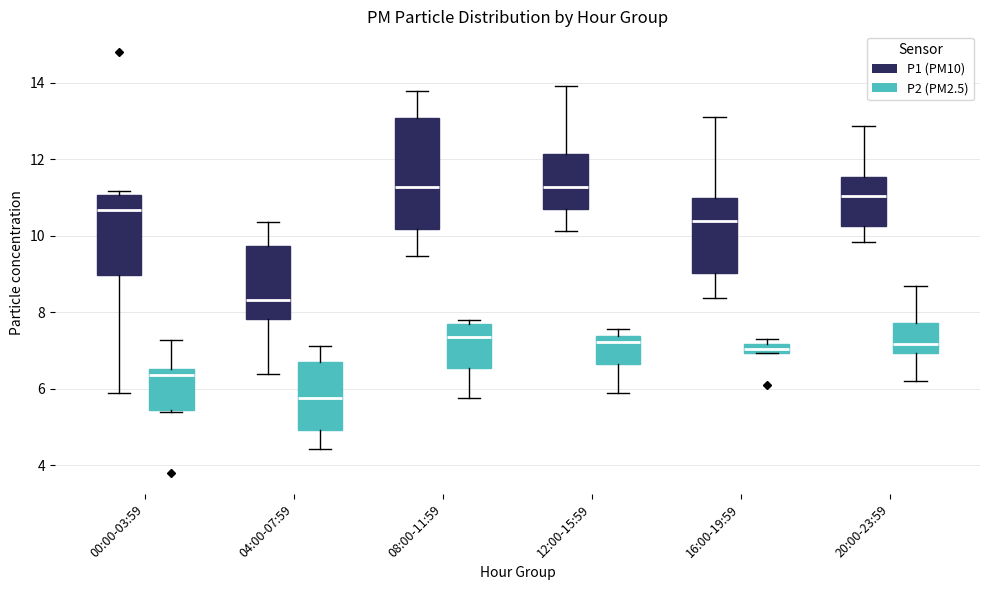

Which box is the tallest, from its lower edge to its upper edge?

08:00-11:59 (P1 (PM10))